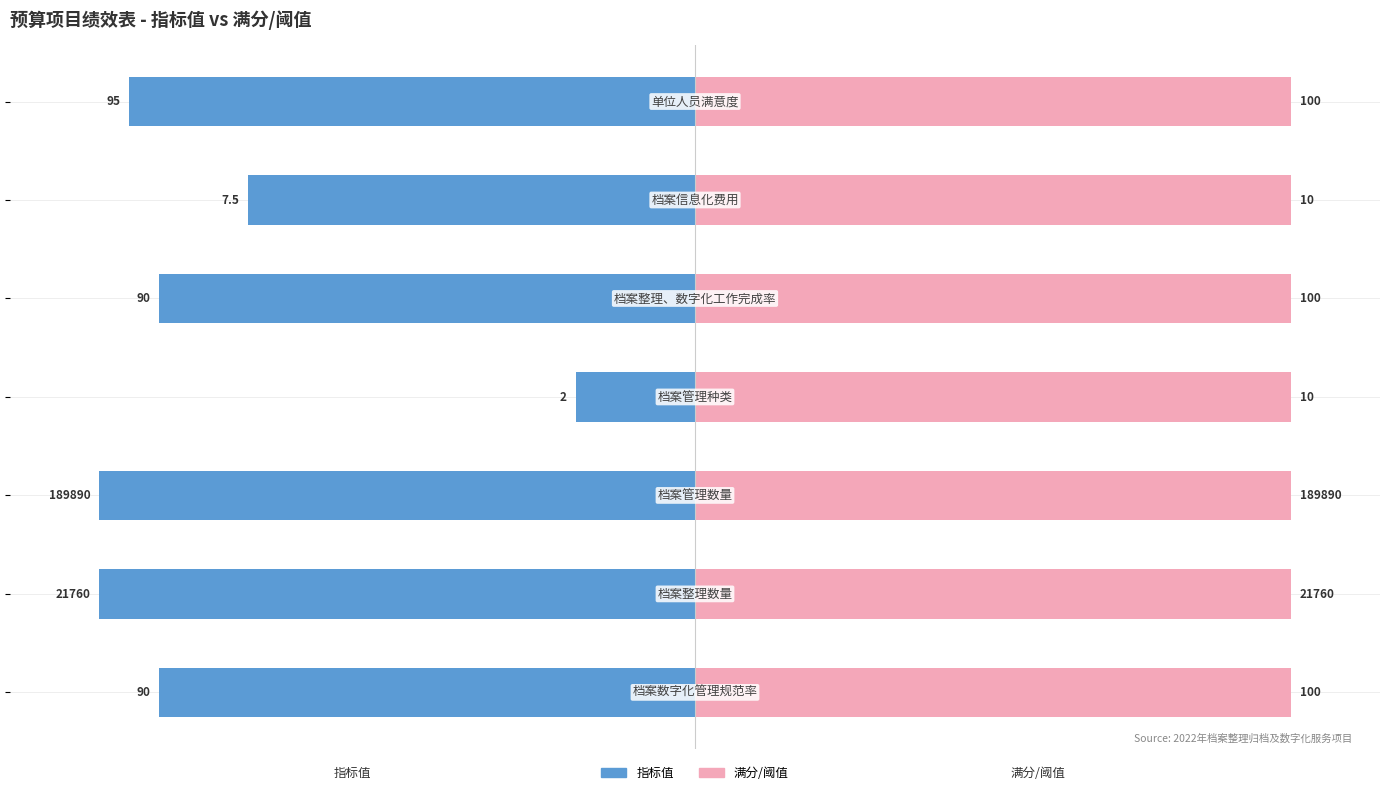

How many groups of bars are there?

7